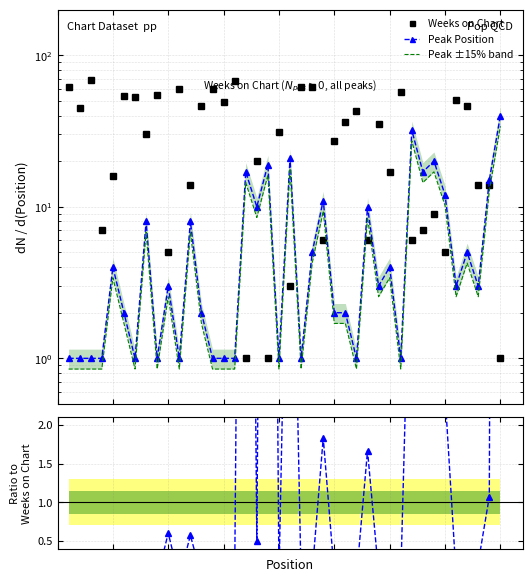

How many lines are shown in the chart?

4